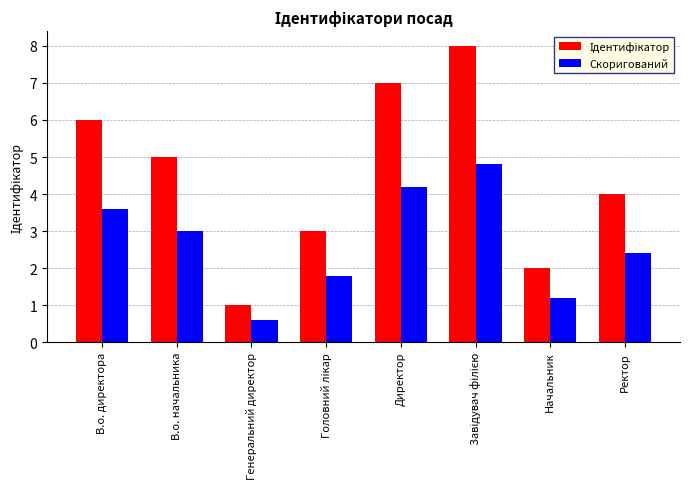

At which category does the chart reach its minimum across all series?

Генеральний директор